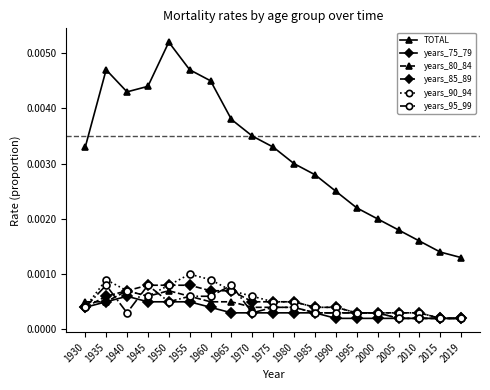

Between 1980 and 1990, which series saw the biggest shift?

TOTAL